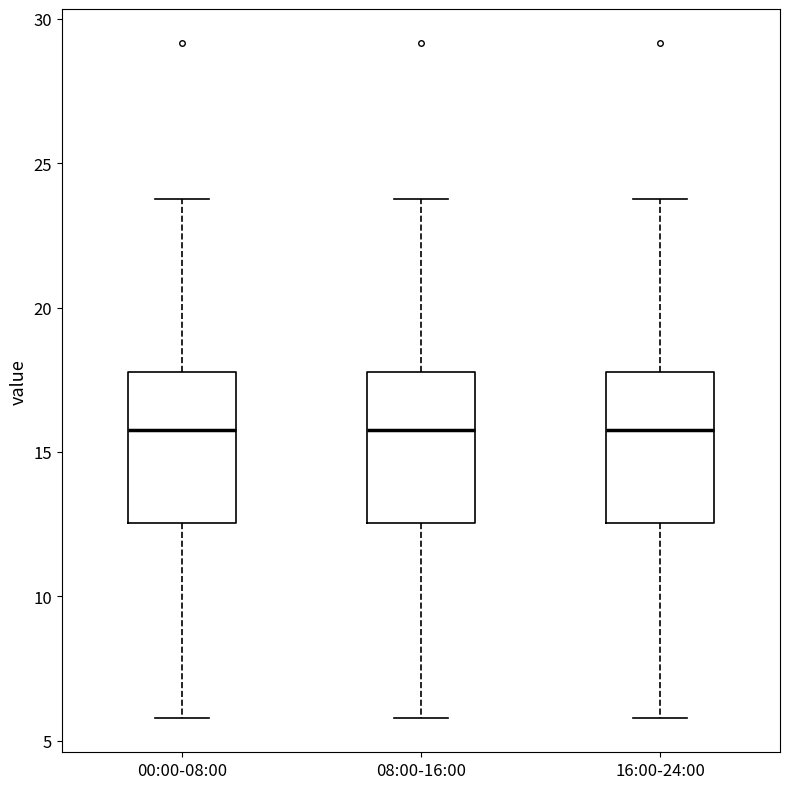

Reading left to right, transcribe this box plot: for each box, give where its median line is, the range the box spans, and where its two whiskers end, as read against the y-axis. The values are not printed on the chart, so give them approximately, as read against the axis.

00:00-08:00: median 16.0, box 12.5 to 18.0, whiskers 6.0 to 24.0
08:00-16:00: median 16.0, box 12.5 to 18.0, whiskers 6.0 to 24.0
16:00-24:00: median 16.0, box 12.5 to 18.0, whiskers 6.0 to 24.0